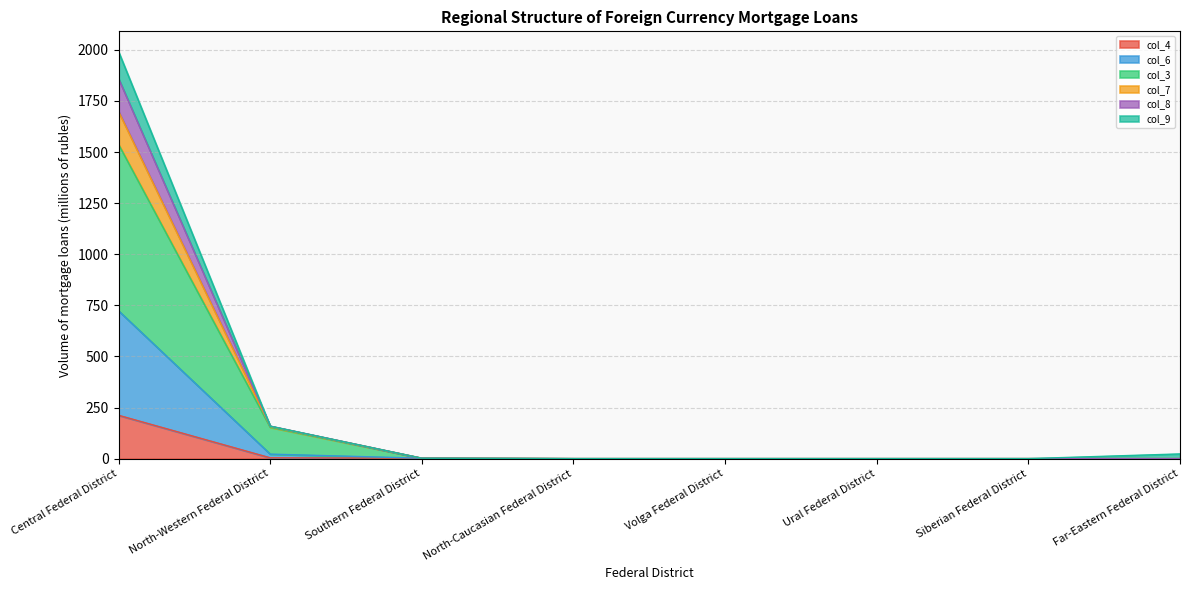

True or false: col_8 and col_3 intersect in this chart.

False